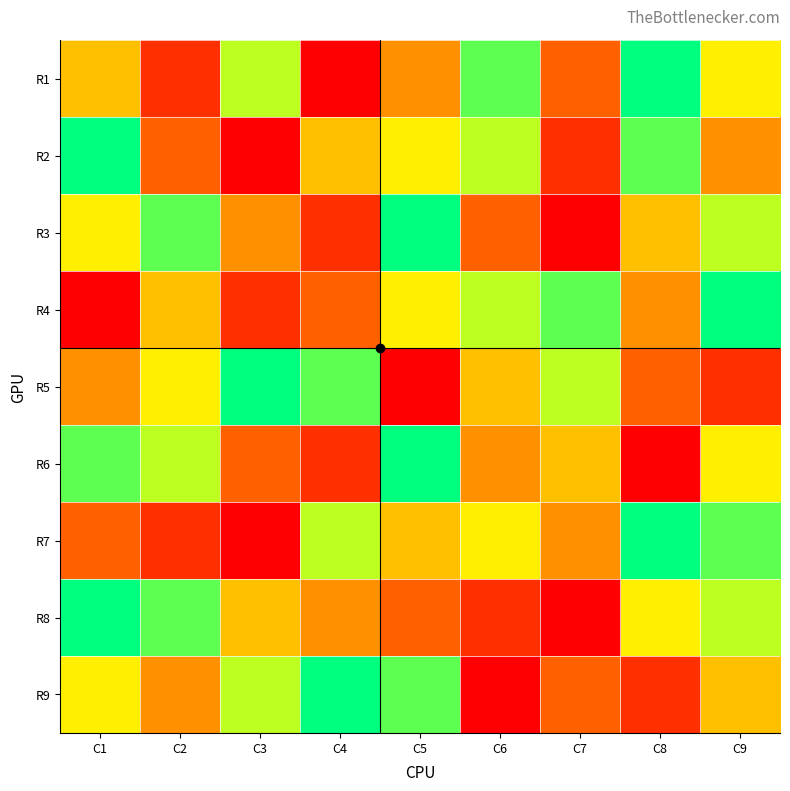

Reading left to right, list all the values displayed in this chart.

R1: C1=5	C2=2	C3=7	C4=1	C5=4	C6=8	C7=3	C8=9	C9=6
R2: C1=9	C2=3	C3=1	C4=5	C5=6	C6=7	C7=2	C8=8	C9=4
R3: C1=6	C2=8	C3=4	C4=2	C5=9	C6=3	C7=1	C8=5	C9=7
R4: C1=1	C2=5	C3=2	C4=3	C5=6	C6=7	C7=8	C8=4	C9=9
R5: C1=4	C2=6	C3=9	C4=8	C5=1	C6=5	C7=7	C8=3	C9=2
R6: C1=8	C2=7	C3=3	C4=2	C5=9	C6=4	C7=5	C8=1	C9=6
R7: C1=3	C2=2	C3=1	C4=7	C5=5	C6=6	C7=4	C8=9	C9=8
R8: C1=9	C2=8	C3=5	C4=4	C5=3	C6=2	C7=1	C8=6	C9=7
R9: C1=6	C2=4	C3=7	C4=9	C5=8	C6=1	C7=3	C8=2	C9=5